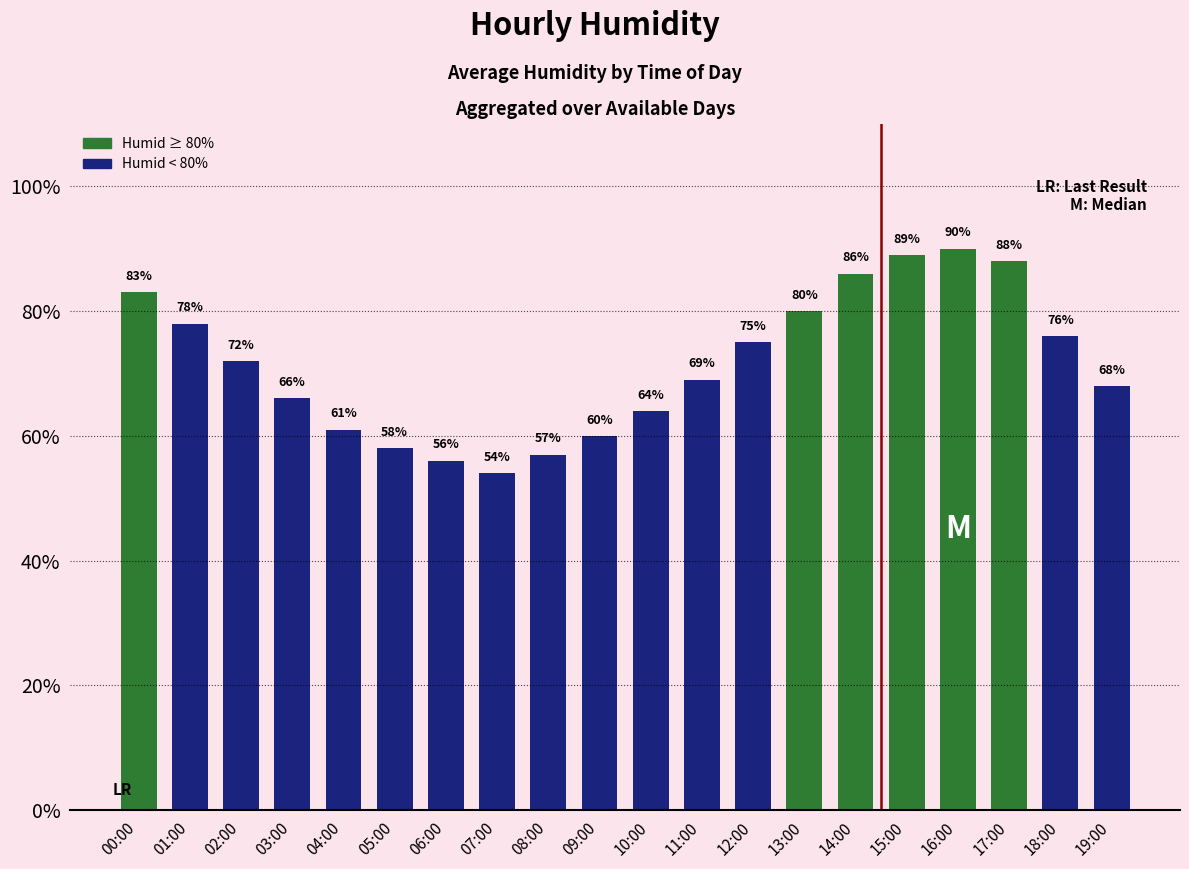

Reading right to left, transcribe all the data shown in this chart.

68	76	88	90	89	86	80	75	69	64	60	57	54	56	58	61	66	72	78	83